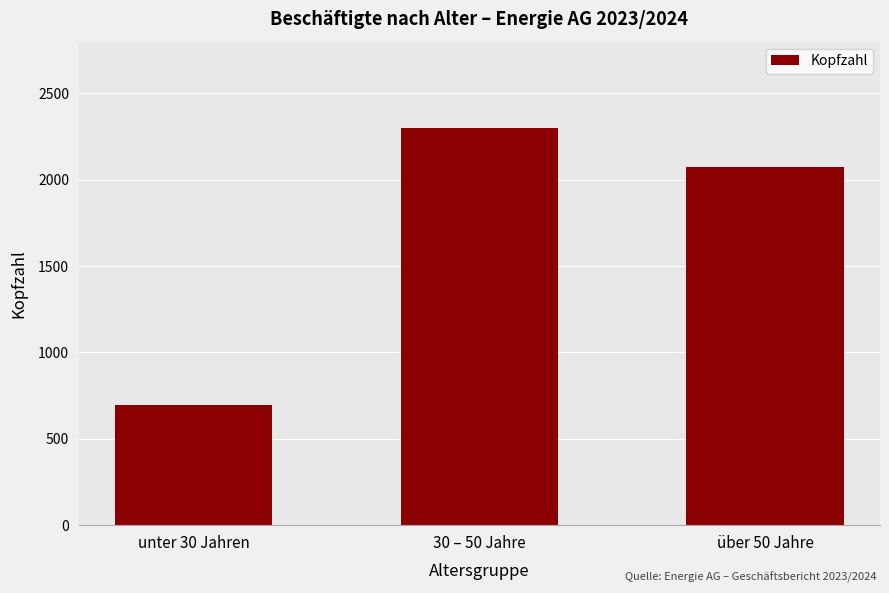

How many data points are less than 2076?

1